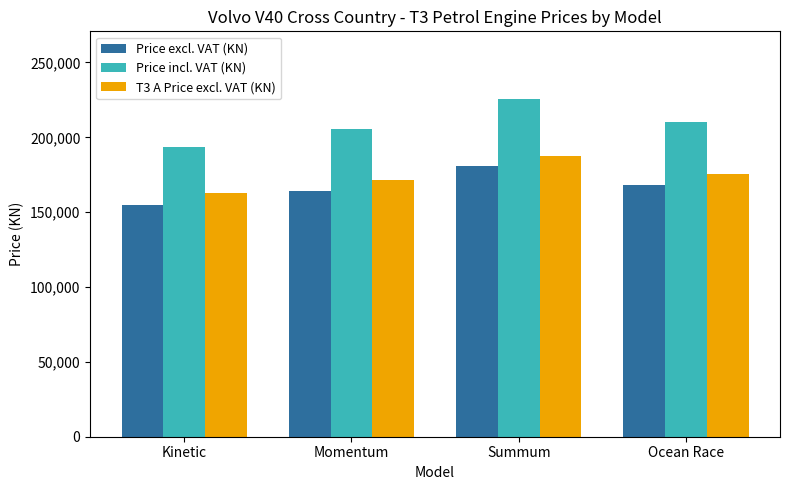

The Price incl. VAT (KN) series shows 205267.4 at Momentum. True or false?

True